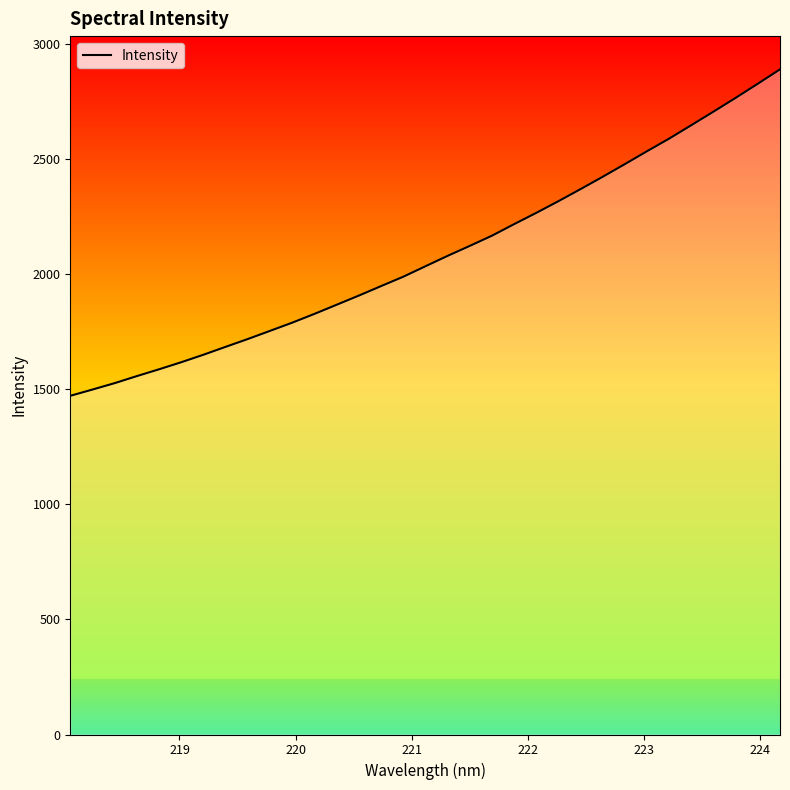

How many lines are shown in the chart?

1